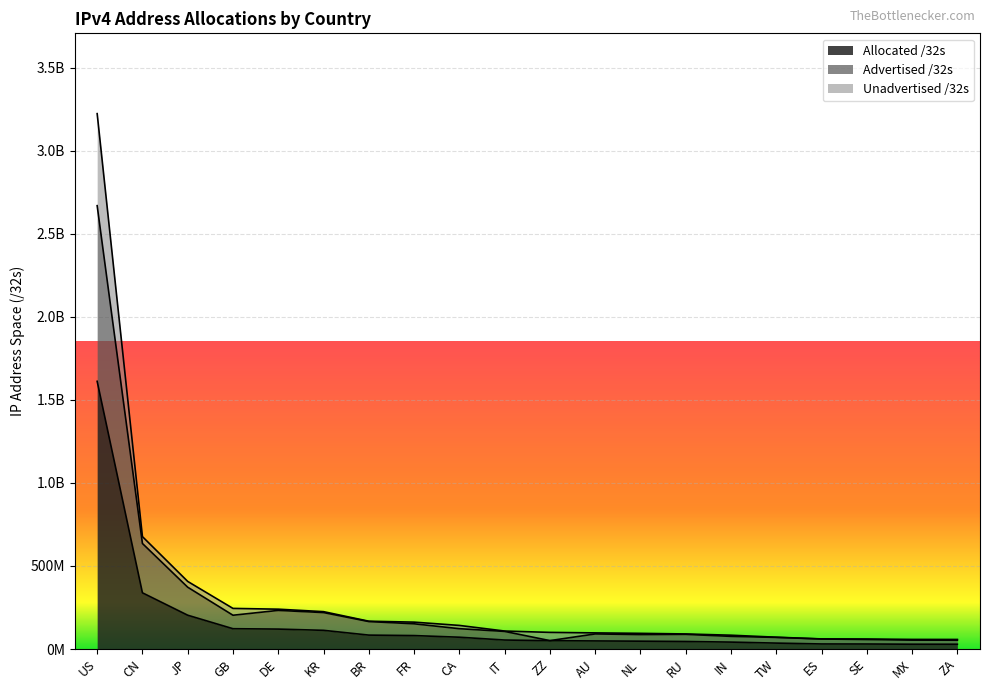

What is the sum of all Advertised /32s values?

5562038764